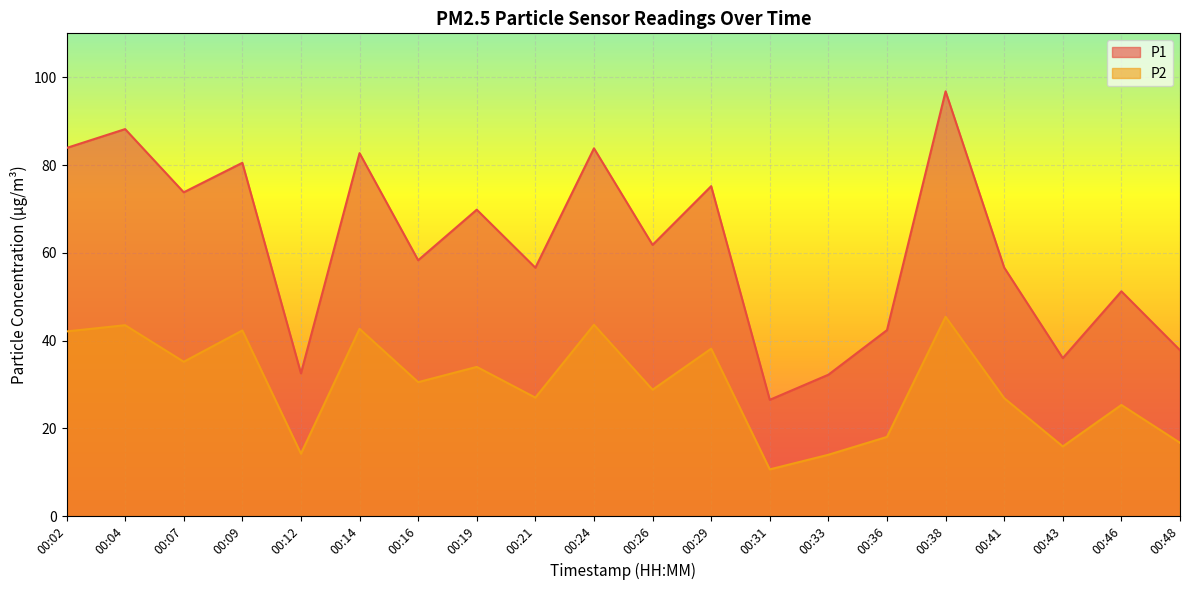

Reading left to right, transcribe all the data shown in this chart.

P1: 83.9	88.2	73.8	80.5	32.5	82.7	58.3	69.8	56.6	83.8	61.8	75.2	26.5	32.2	42.4	96.8	56.6	36.0	51.2	37.8
P2: 42.1	43.5	35.2	42.3	14.2	42.7	30.5	34.0	27.0	43.6	28.8	38.1	10.7	14.0	18.1	45.4	26.9	15.9	25.3	16.7